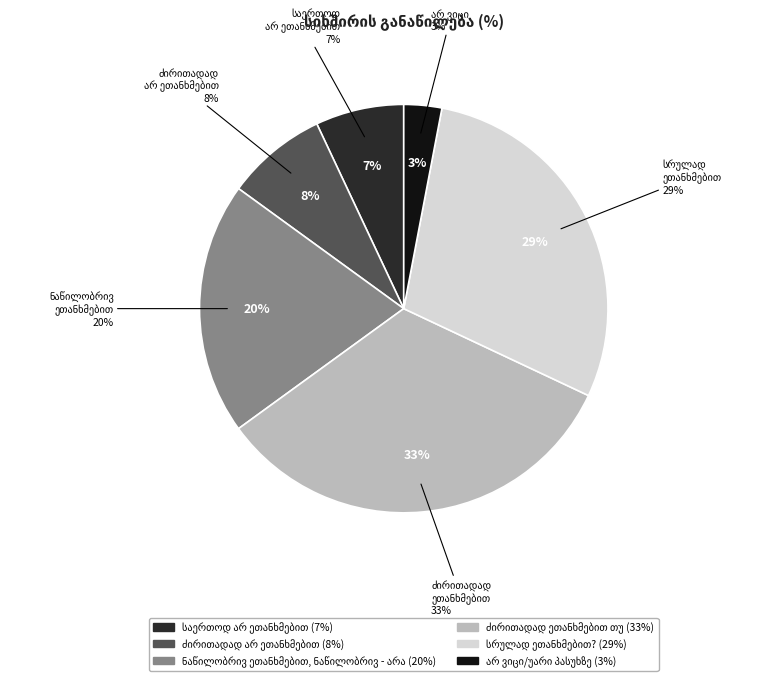

Rank the categories by value from lowest to highest.

არ ვიცი/უარი პასუხზე, საერთოდ არ ეთანხმებით, ძირითადად არ ეთანხმებით, ნაწილობრივ ეთანხმებით, ნაწილობრივ - არა, სრულად ეთანხმებით?, ძირითადად ეთანხმებით თუ